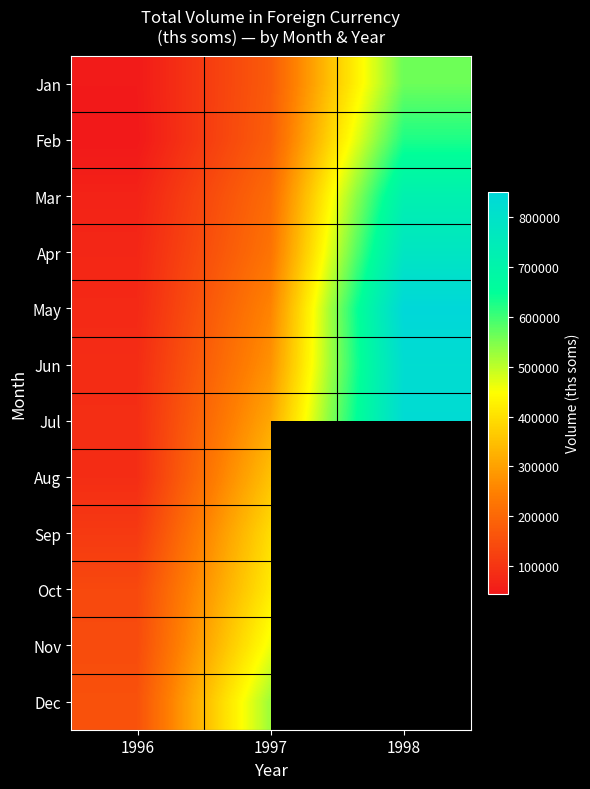

The Jun series shows 119053.0 at 1997. True or false?

False